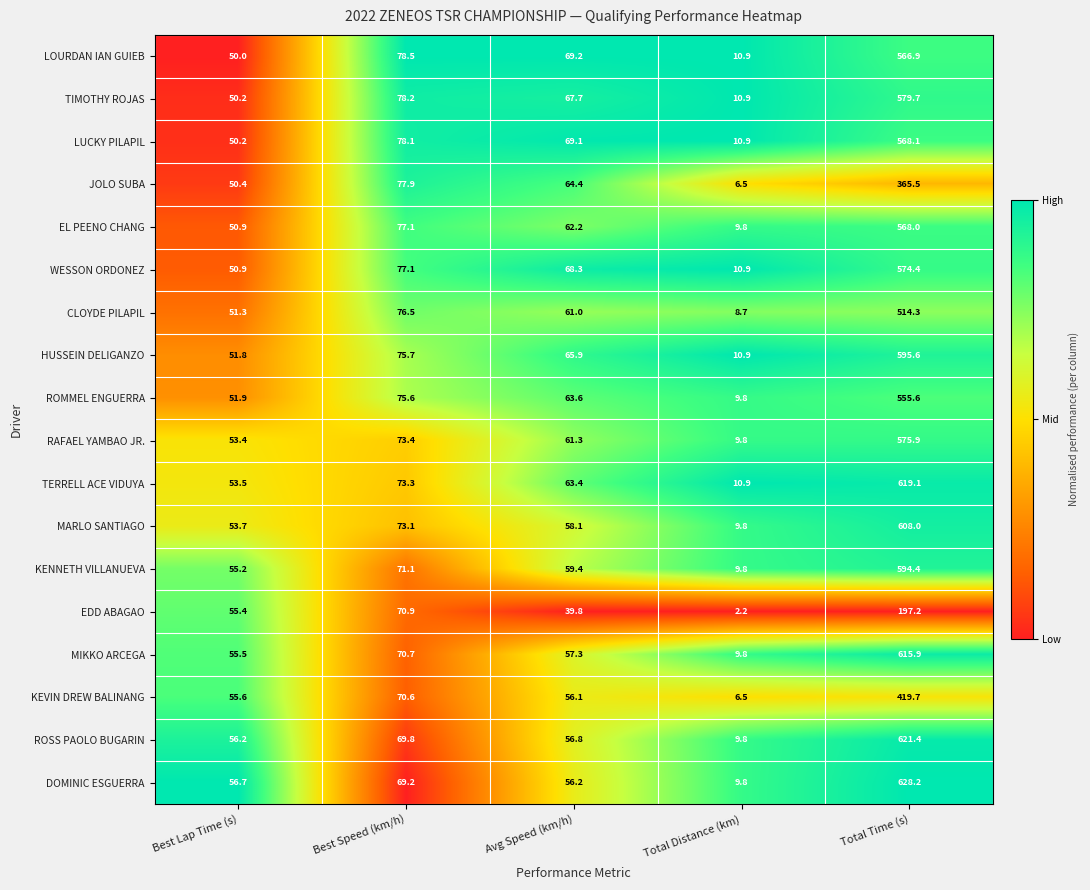

At which category does the chart reach its peak across all series?

Total Time (s)